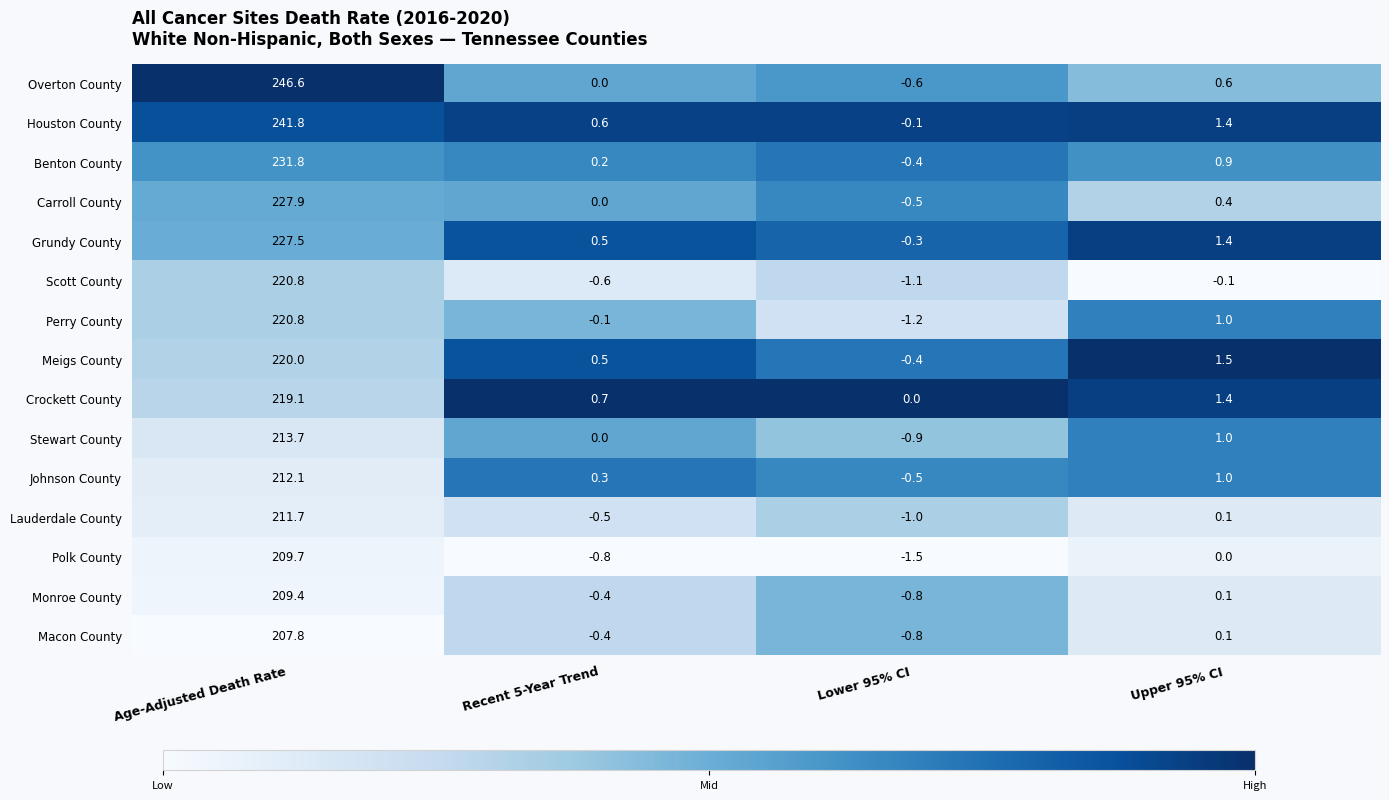

What is the difference between the Macon County values at Recent 5-Year Trend and Lower 95% CI?

0.4